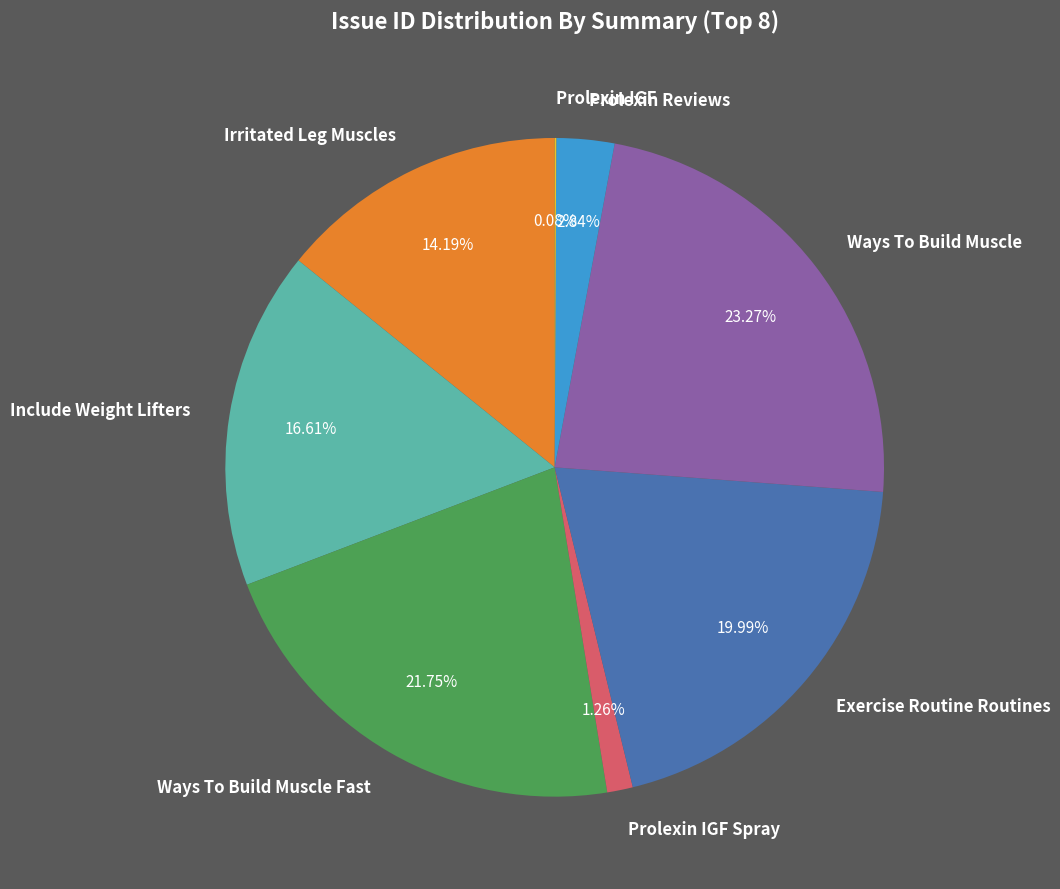

Is the sum of Exercise Routine Routines and Ways To Build Muscle Fast greater than half?

No